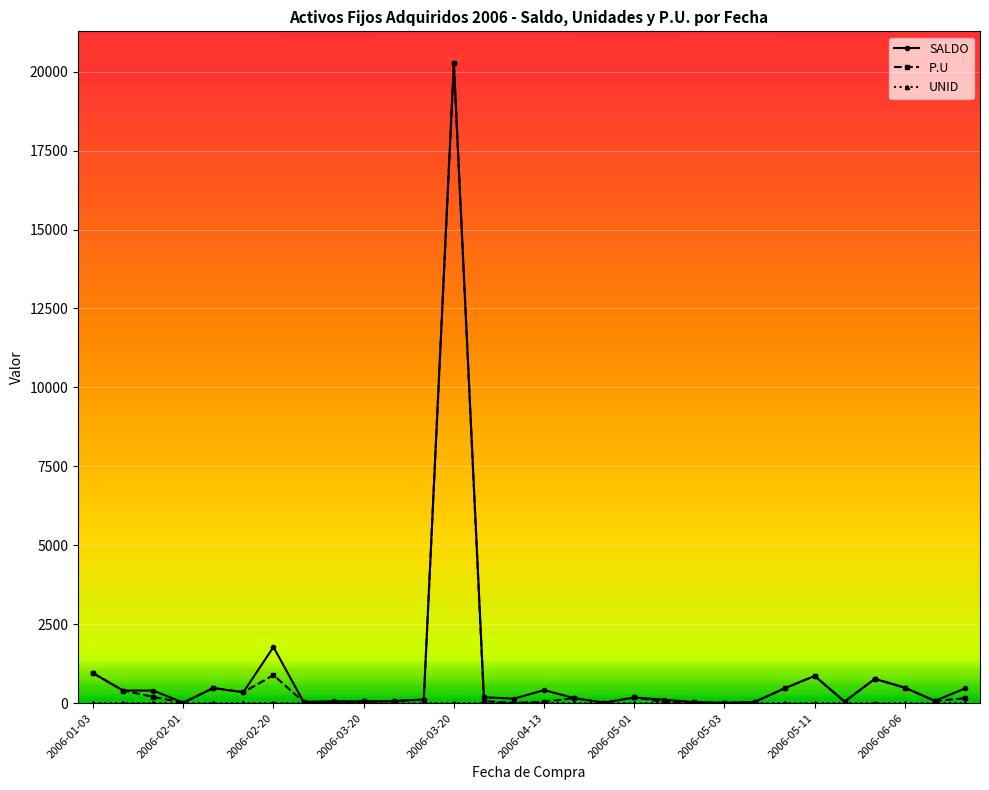

True or false: P.U has more than 0 points higher than both neighbors.

True